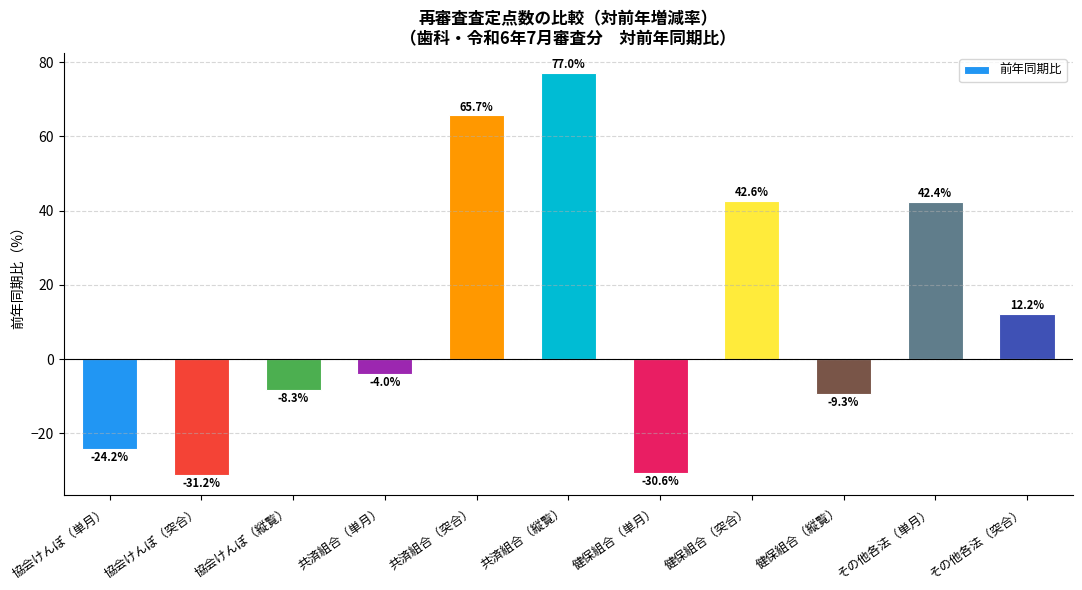

Where is the data nearest to the value 22?

その他各法（突合）